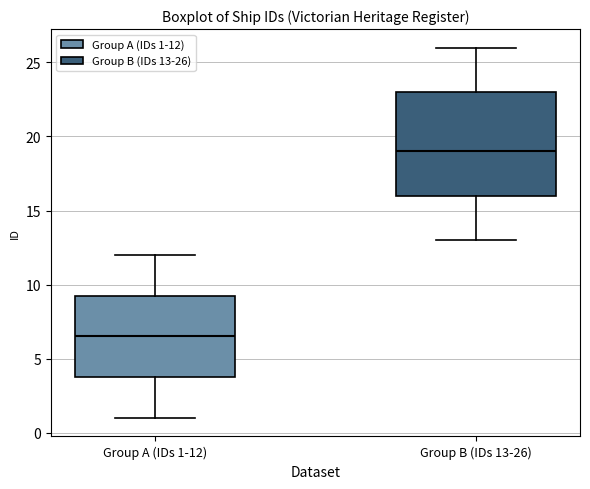

Comparing the boxes themselves (not the whiskers), which one is the tallest?

Group B (IDs 13-26)